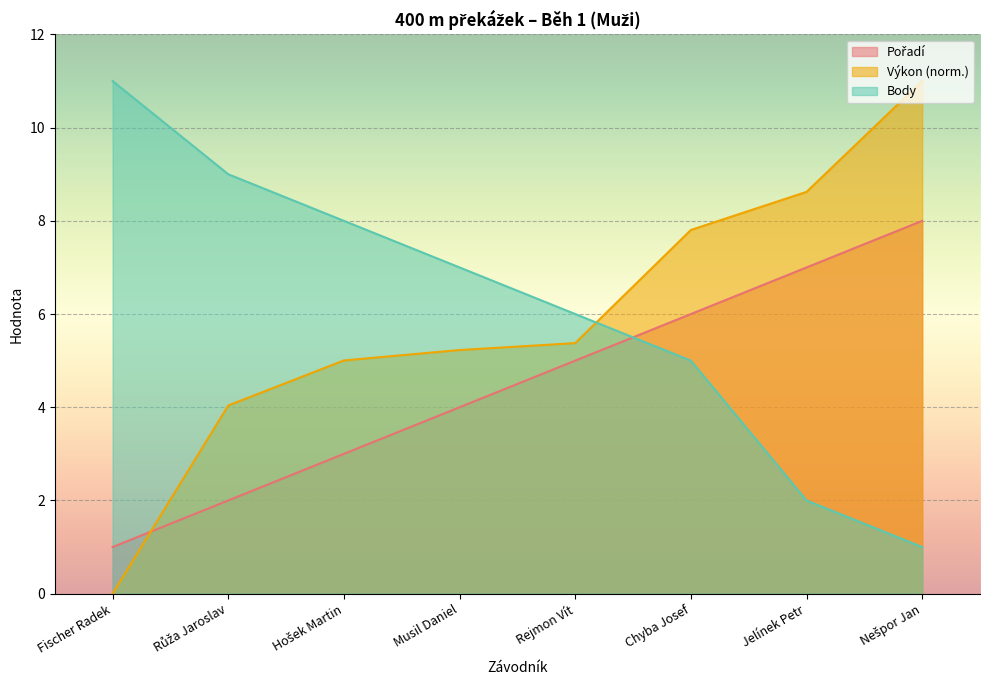

Does the chart display data point markers on the line(s)?

No